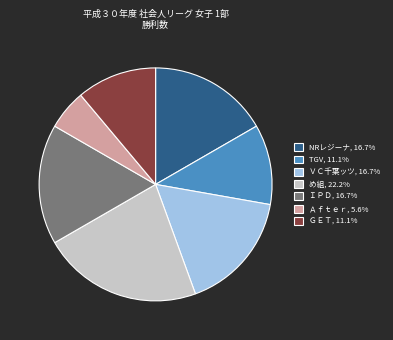

Approximately how many times larger is the value at TGV, 11.1% compared to ＶＣ千葉ッツ, 16.7%?

0.7